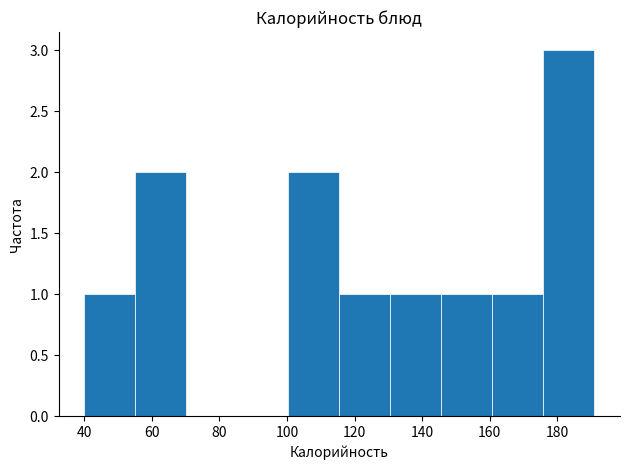

Which range on the x-axis has the tallest bar?

176 to 192